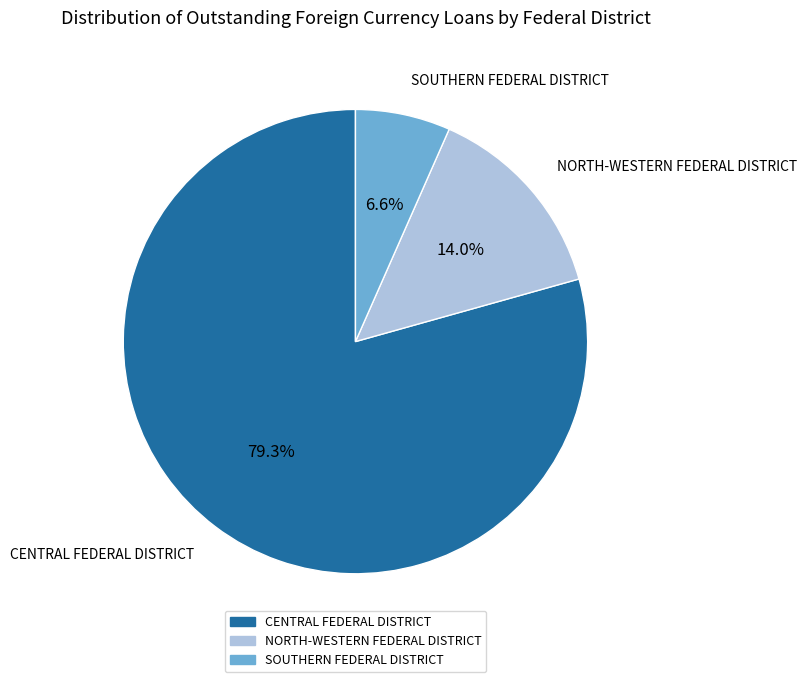

To the nearest percent, what portion does CENTRAL FEDERAL DISTRICT represent?

79%